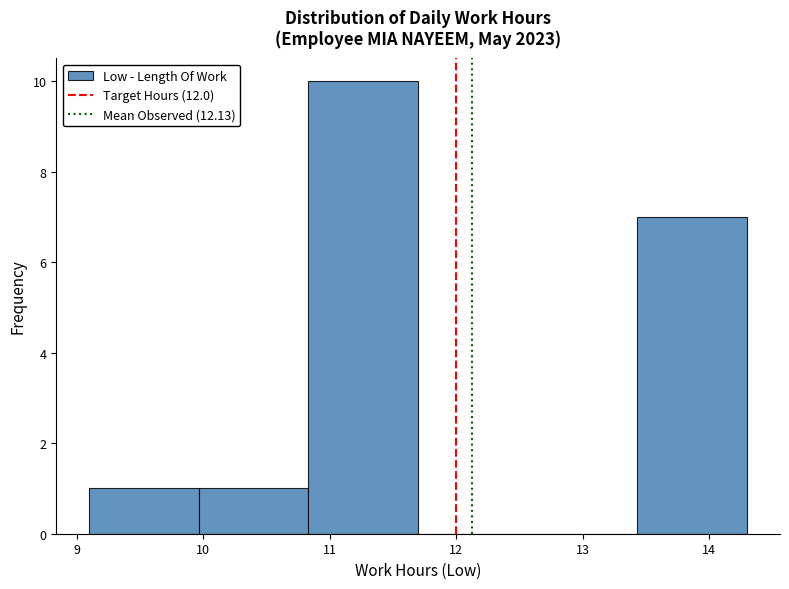

Reading left to right, transcribe this chart: for each bar, give the range it covers on the x-axis and its height. Neither the bar edges nor the heights are printed on the chart, so give them approximately, as read against the axes.

9.1 to 10.0: 1
10.0 to 10.8: 1
10.8 to 11.7: 10
11.7 to 12.6: 0
12.6 to 13.4: 0
13.4 to 14.3: 7